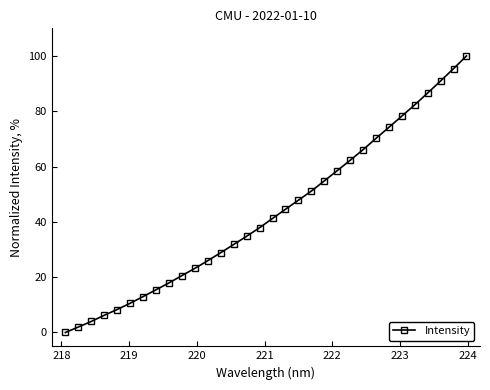

What is the sum of all values?

1385.0